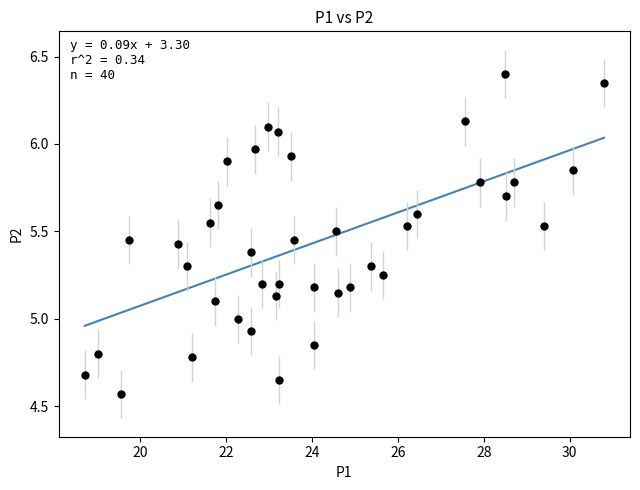

What is the range of Y values (max minus min)?

1.8